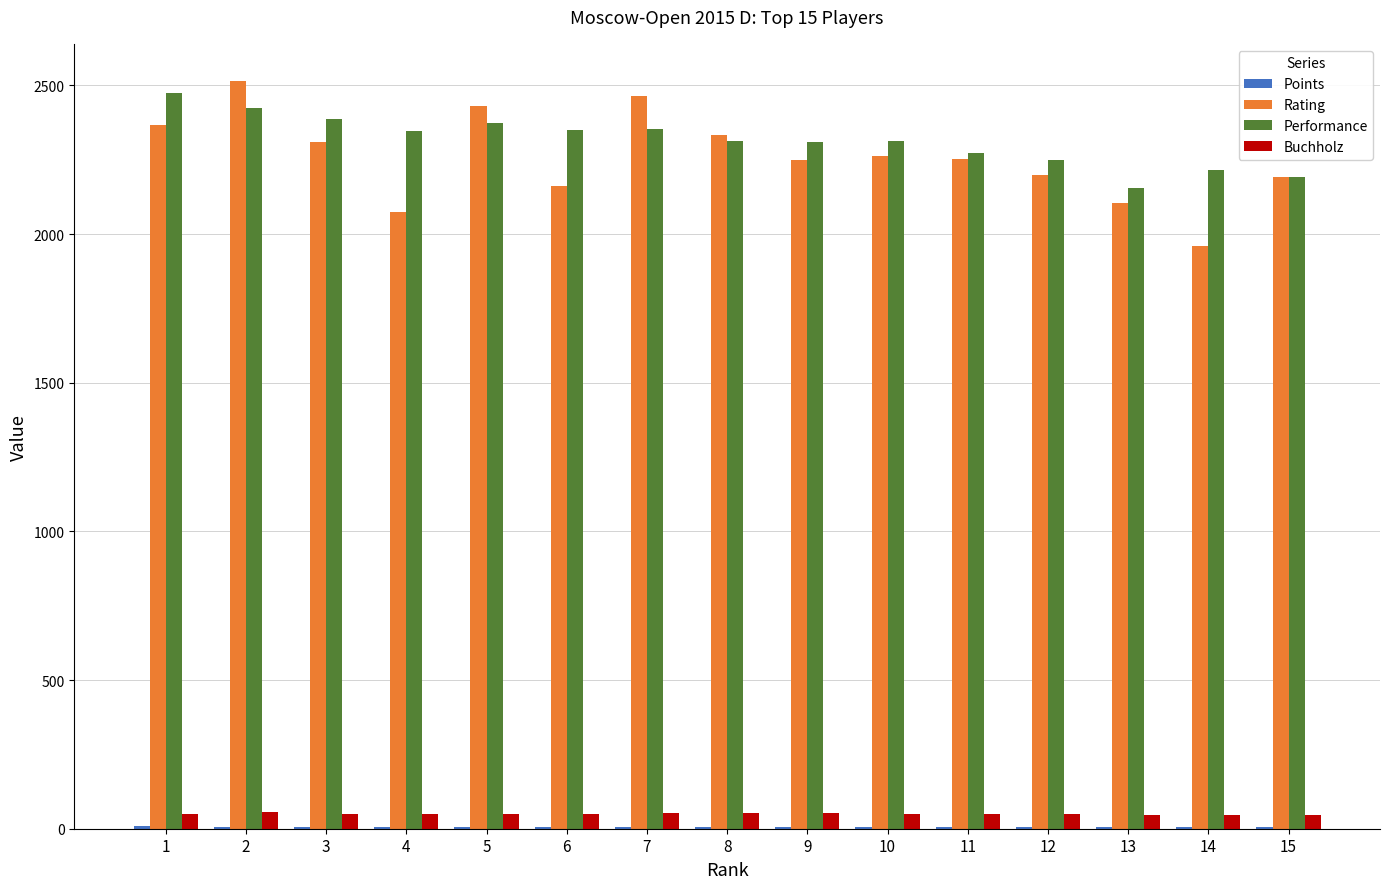

What is the sum of all Buchholz values?

752.5